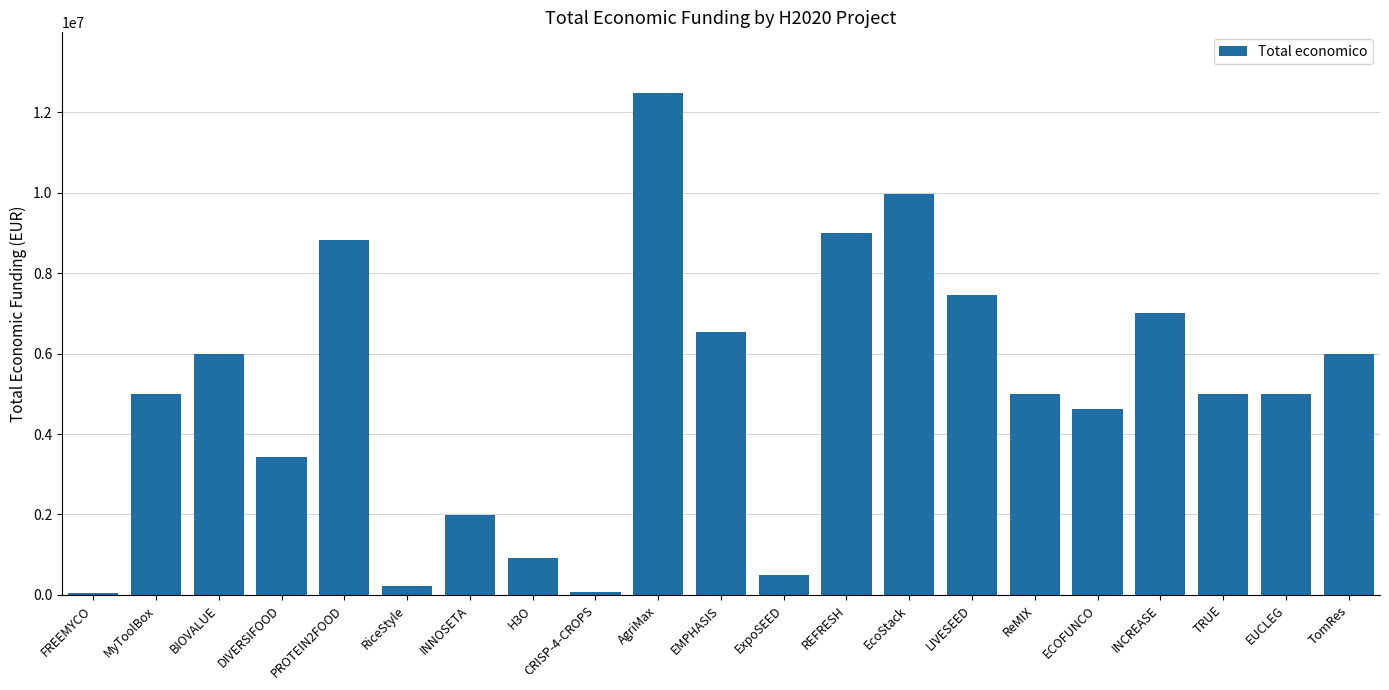

The chart shows a value of 12863327 at LIVESEED. True or false?

False